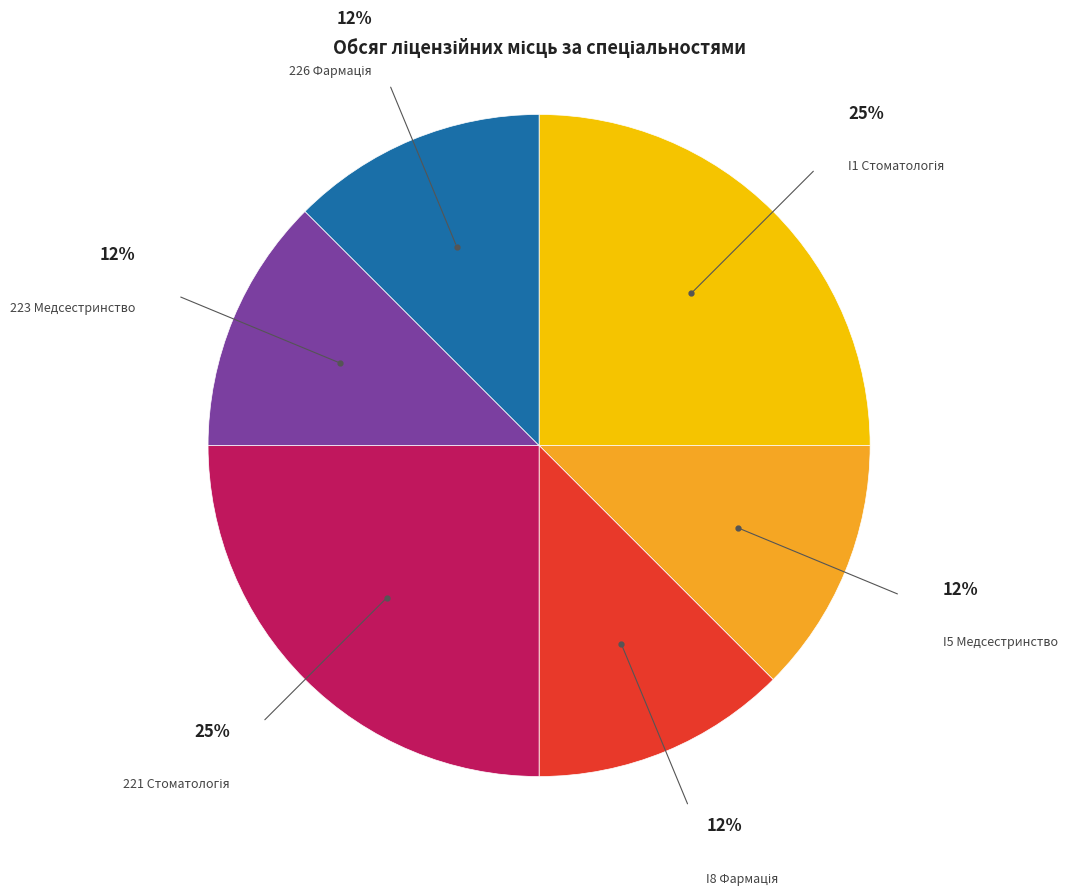

Is there any slice that represents more than half of the pie?

No